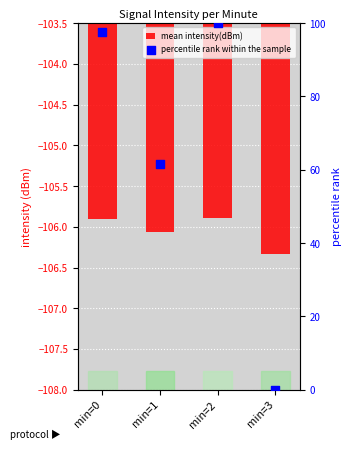

What are all the series names shown in the legend?

mean intensity(dBm), percentile rank within the sample